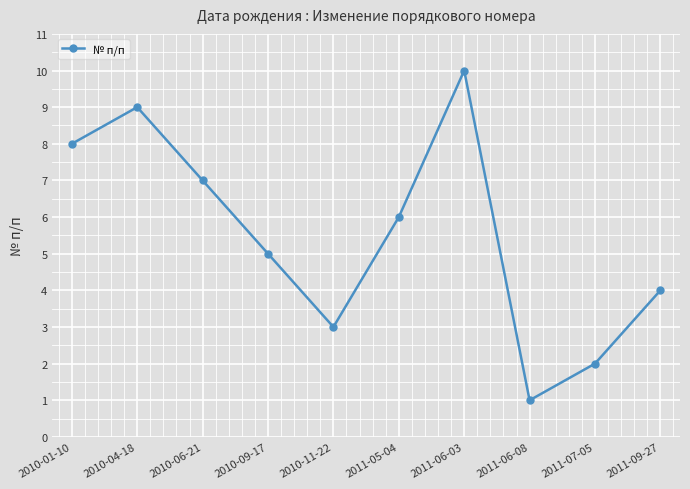

True or false: the data shows 7 at 2010-09-17.

False